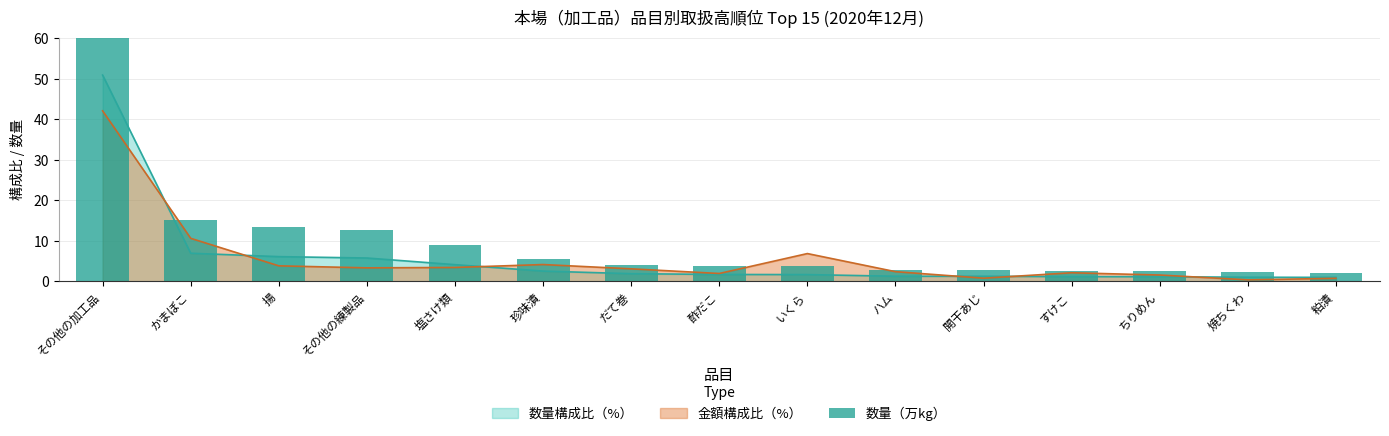

What is the label of the 8th bar from the right?

酢だこ